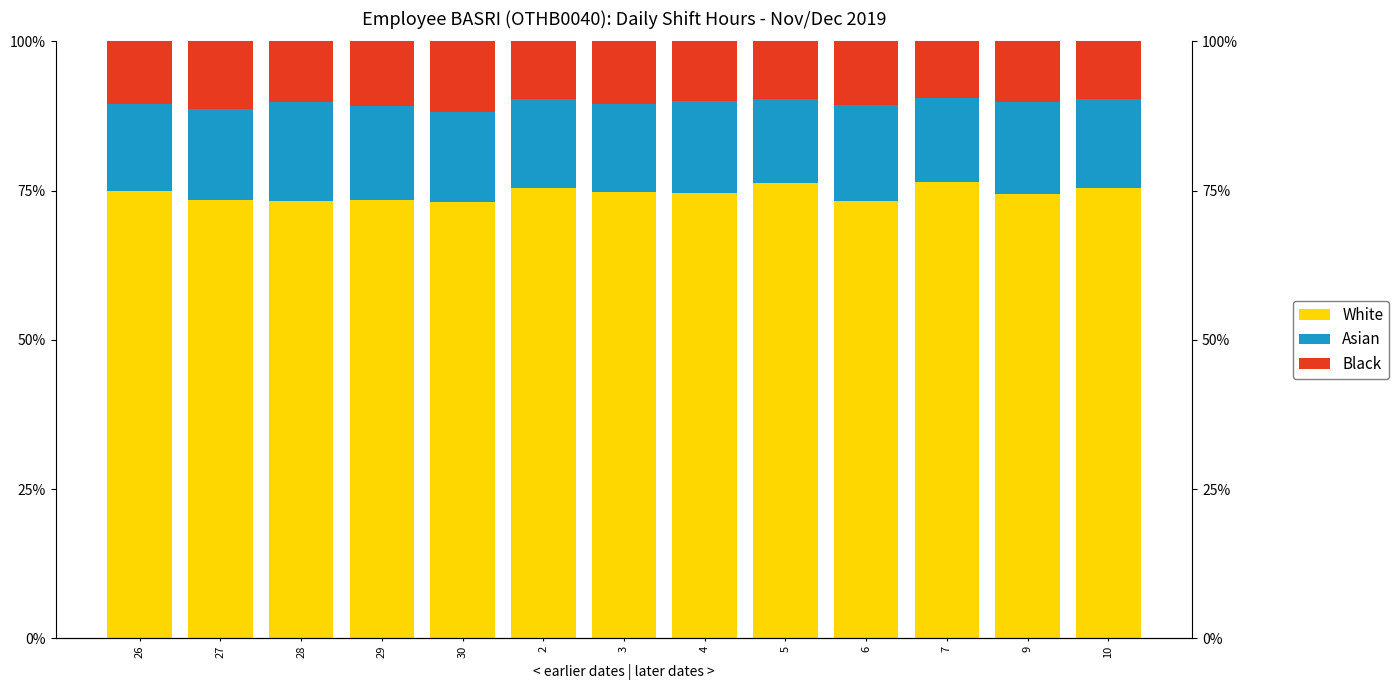

How many values in the Asian series exceed 15?

7